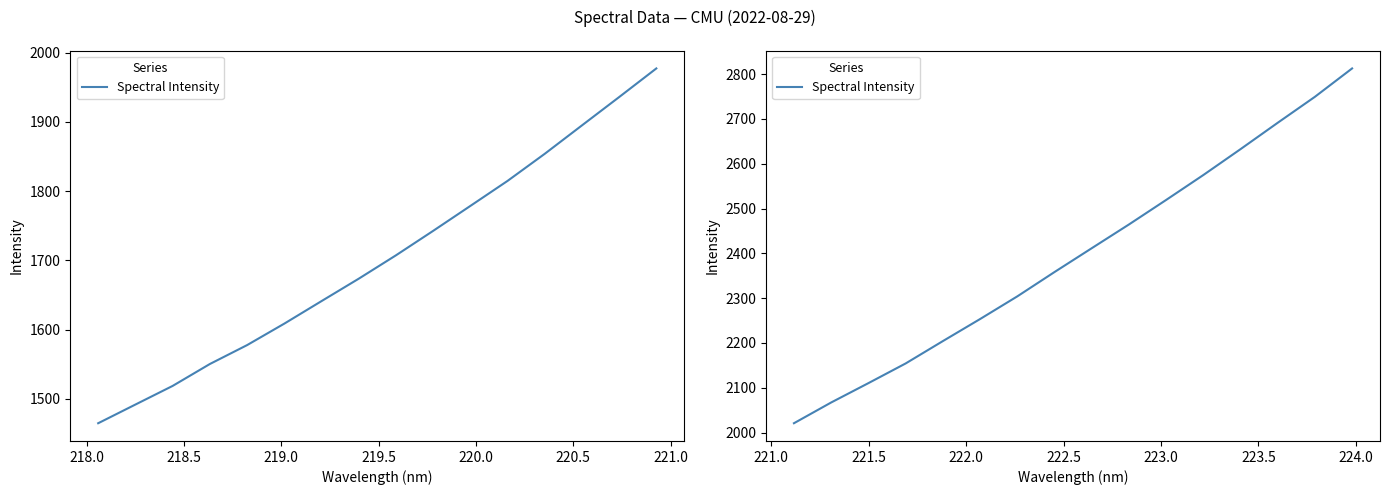

What is the difference between the maximum and second lowest values?

745.3